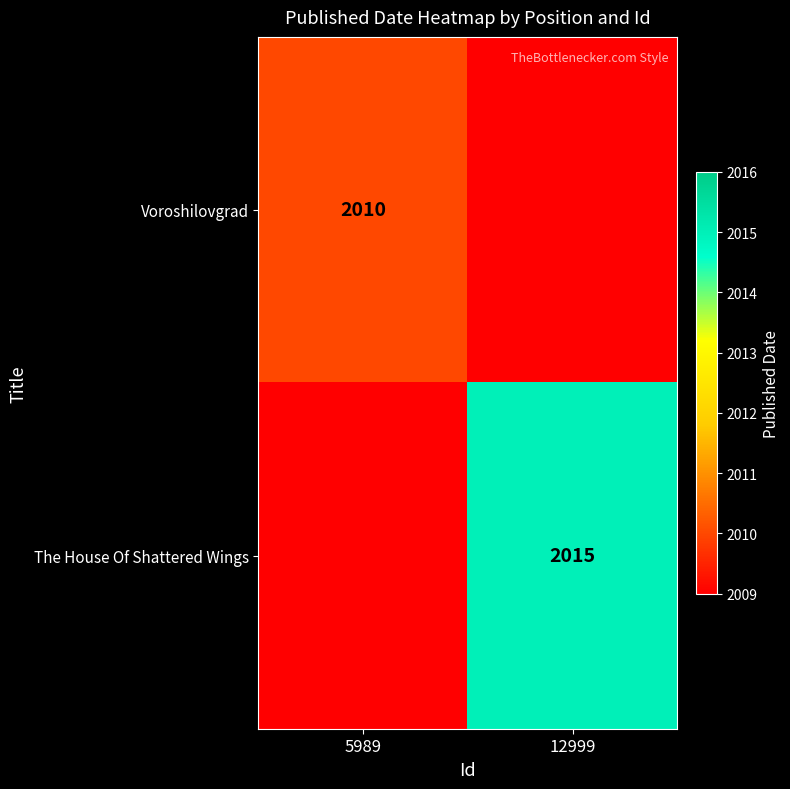

Is the value of The House Of Shattered Wings at 12999 greater than the value of Voroshilovgrad at 5989?

Yes